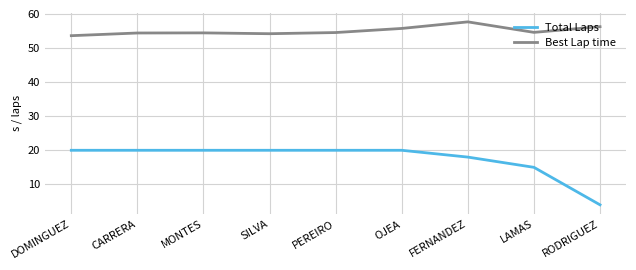

Which series has the largest total across all categories?

Best Lap time